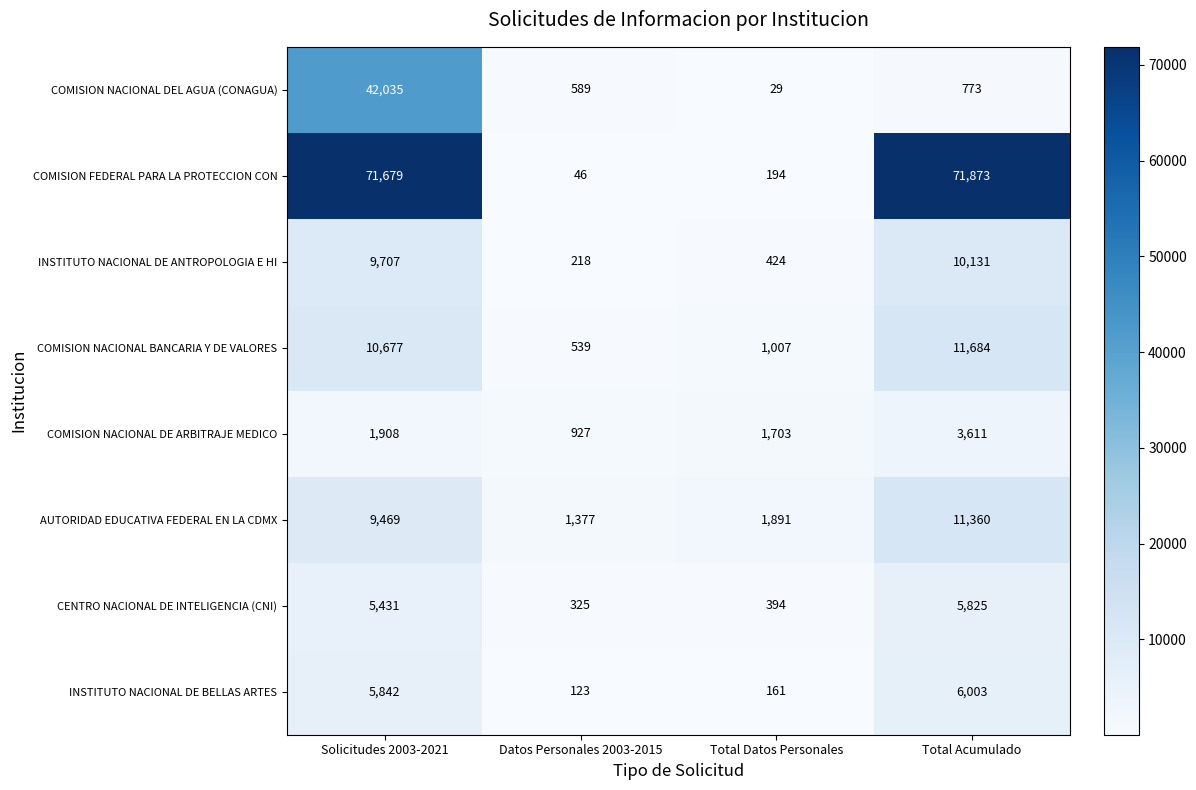

Is it true that CENTRO NACIONAL DE INTELIGENCIA (CNI) equals 5825 at Total Acumulado?

True